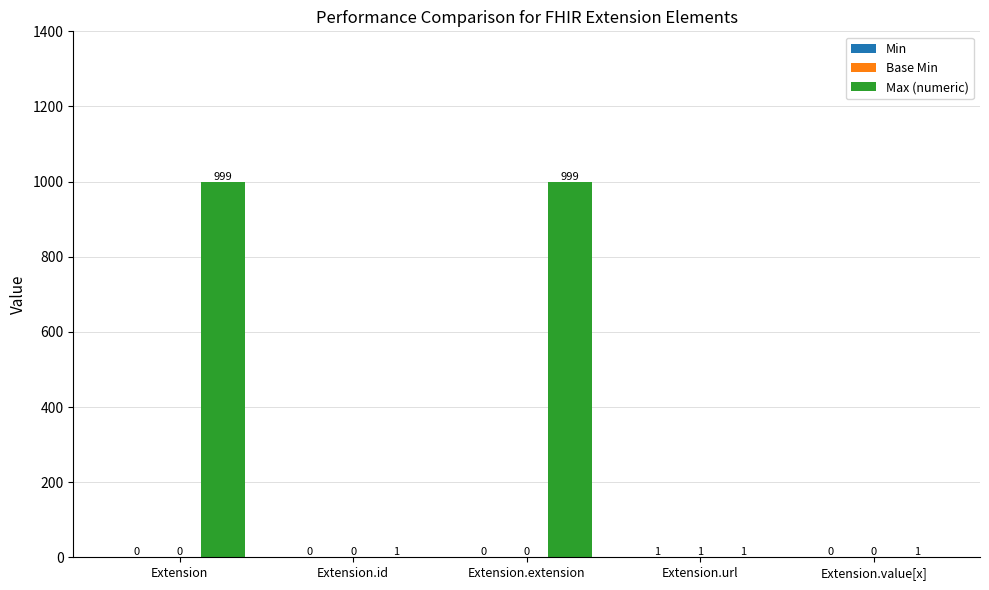

What is the greatest value displayed?

999